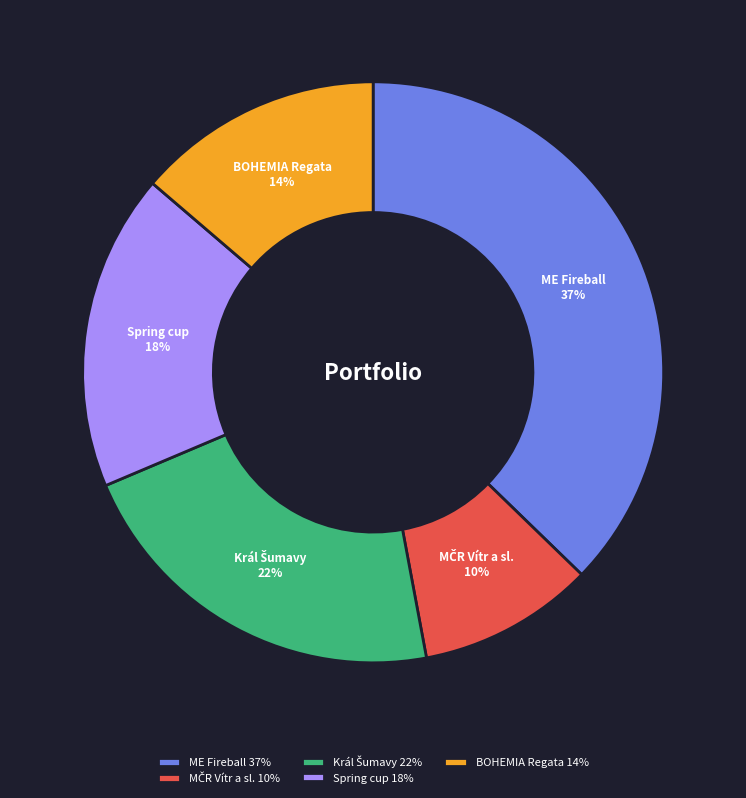

Count the number of slices in the pie.

5